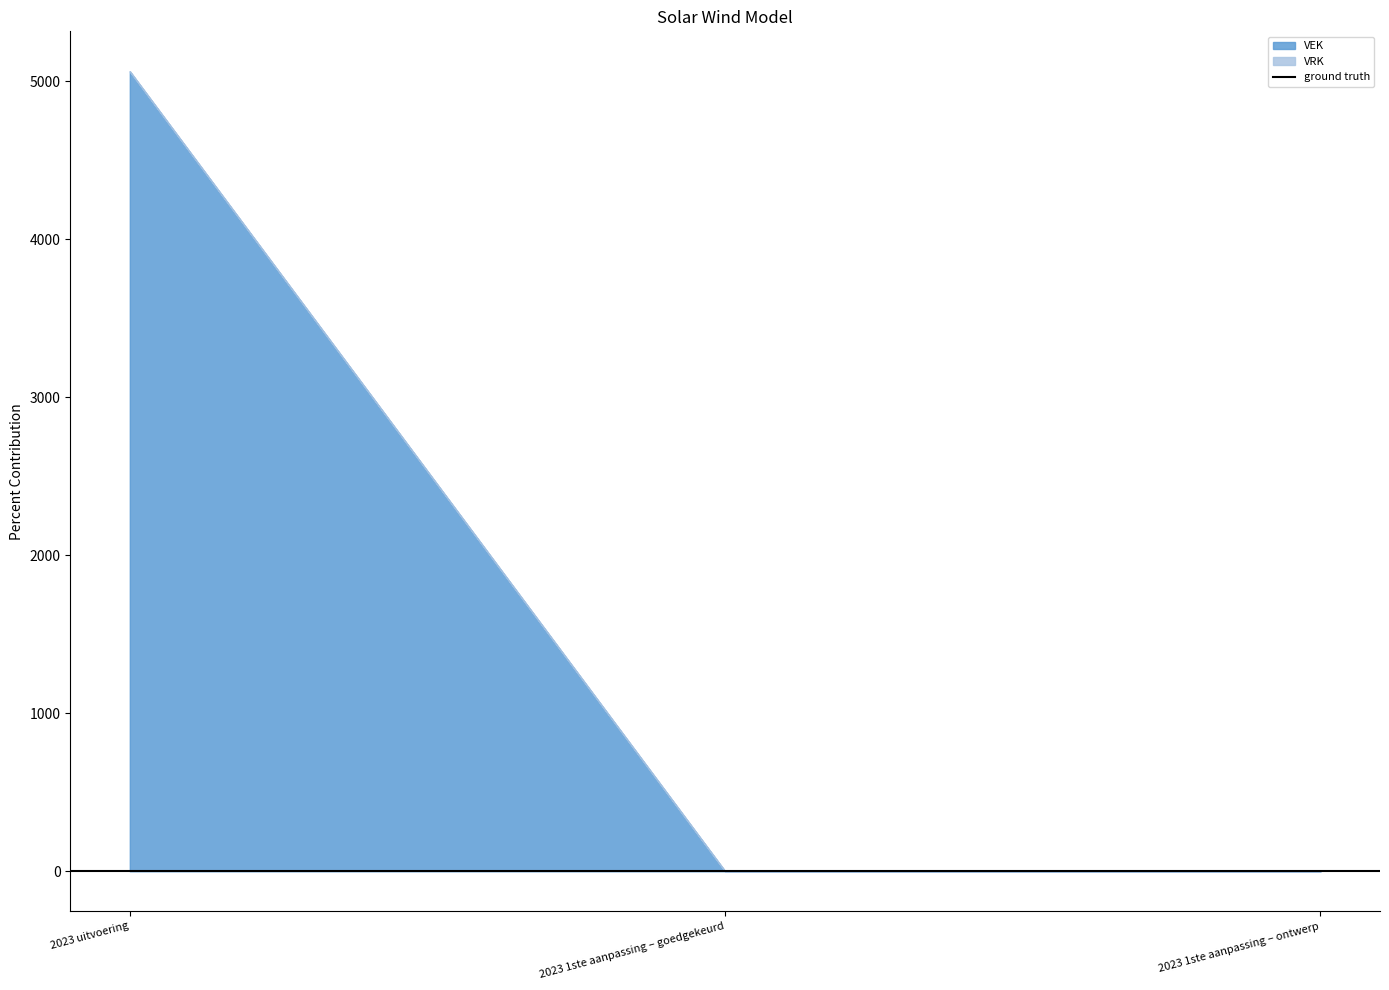

Between 2023 uitvoering and 2023 1ste aanpassing – ontwerp, which series saw the biggest shift?

VEK